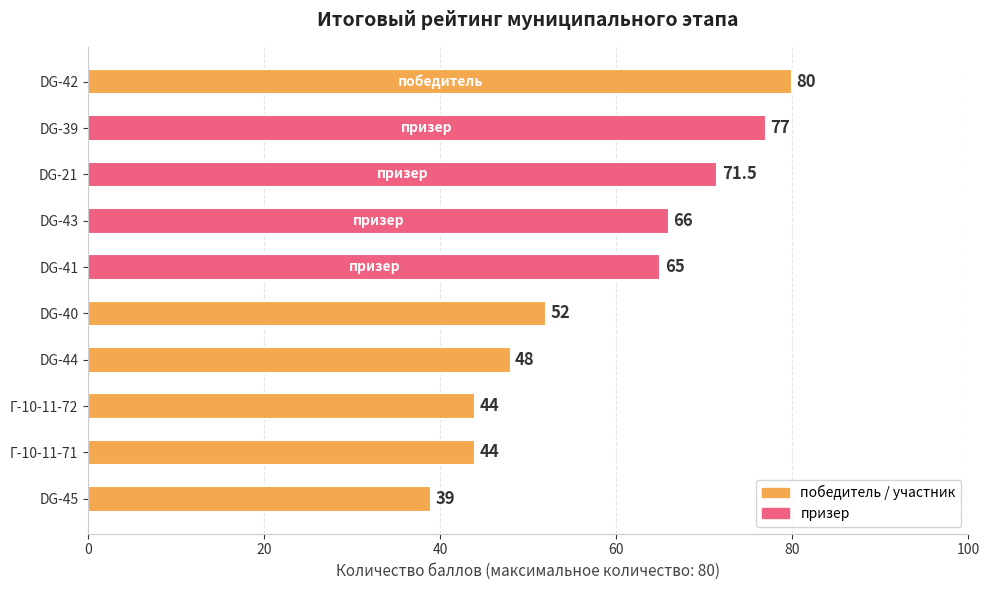

Which label corresponds to the smallest value in the chart?

DG-45